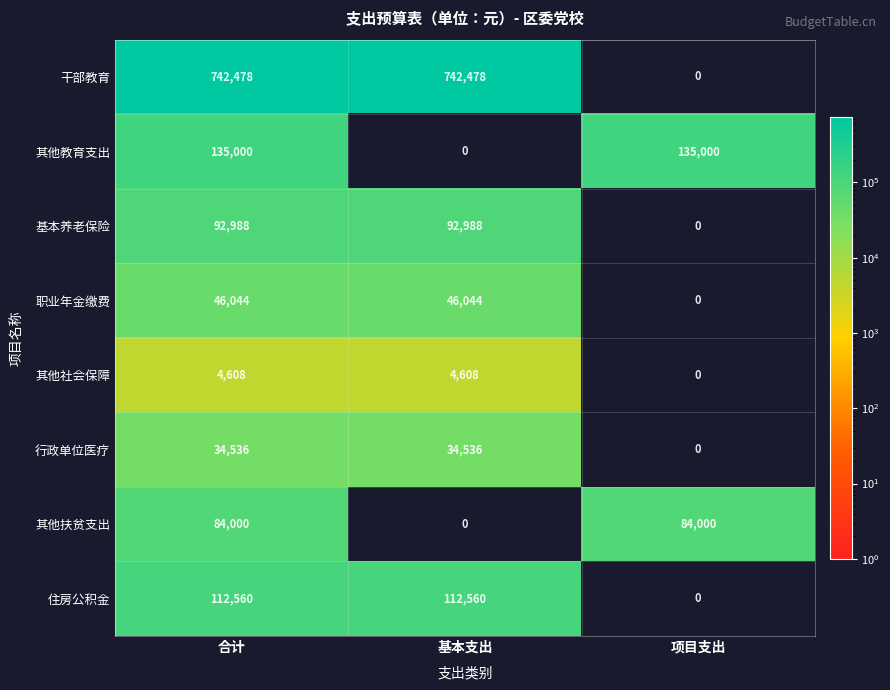

How many categories are shown in the chart?

3